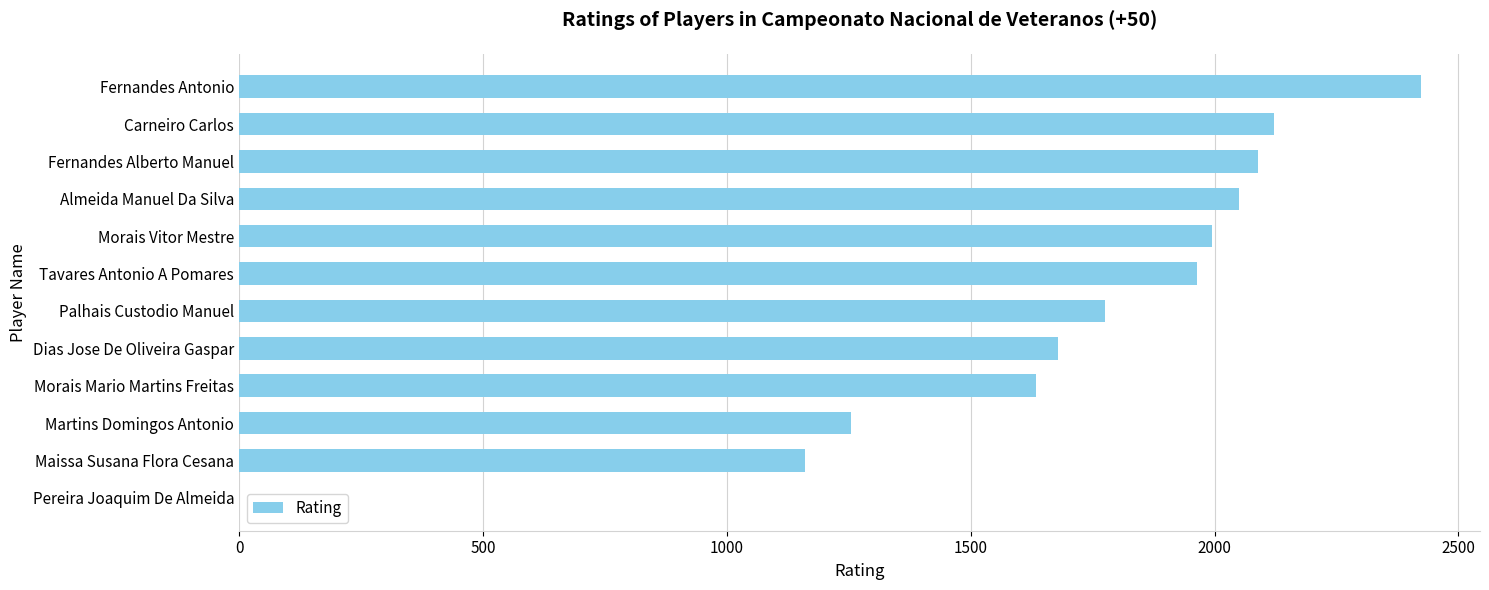

How many values are above zero?

11